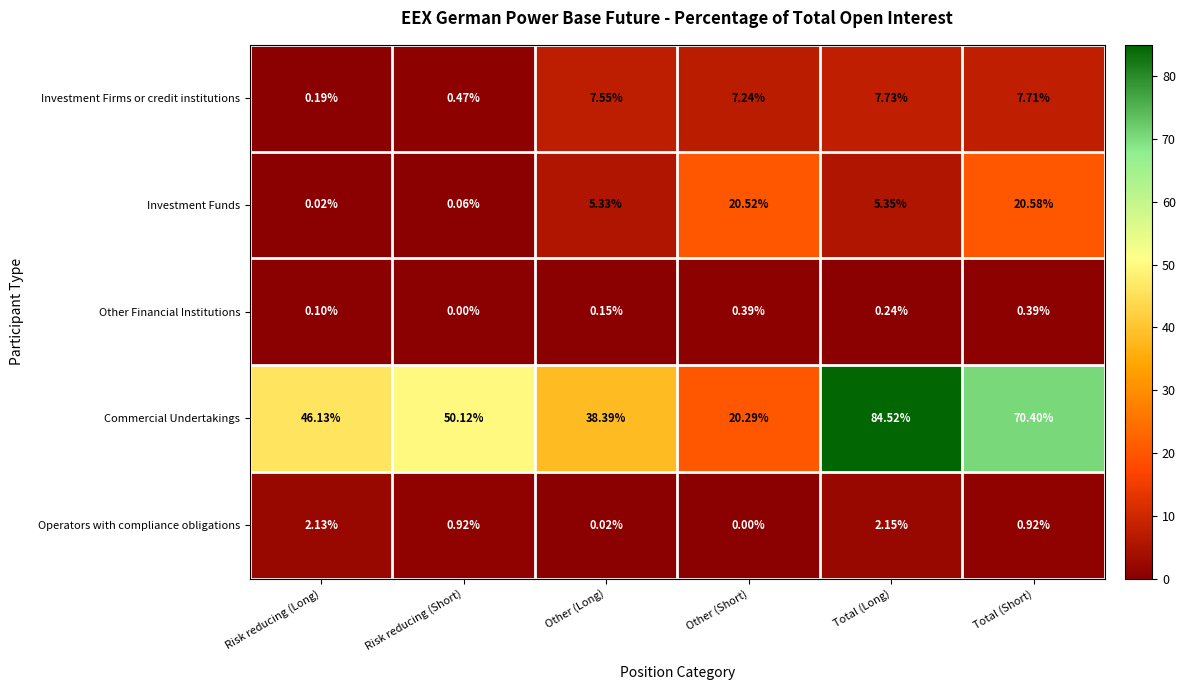

Is the value of Commercial Undertakings at Other (Long) greater than the value of Other Financial Institutions at Total (Long)?

Yes